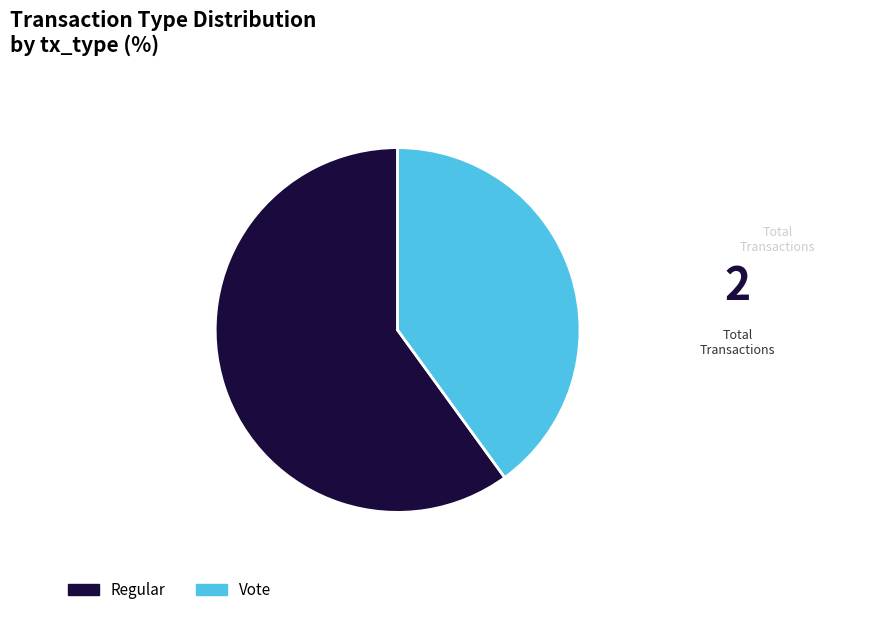

True or false: Regular accounts for 50% of the total.

False